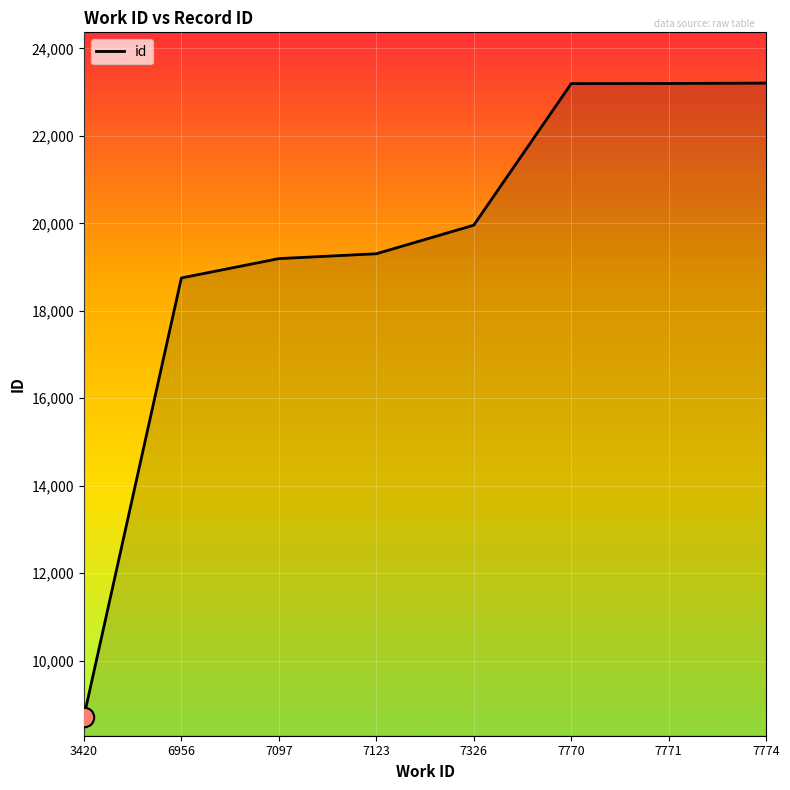

What is the sum of all values?

155523